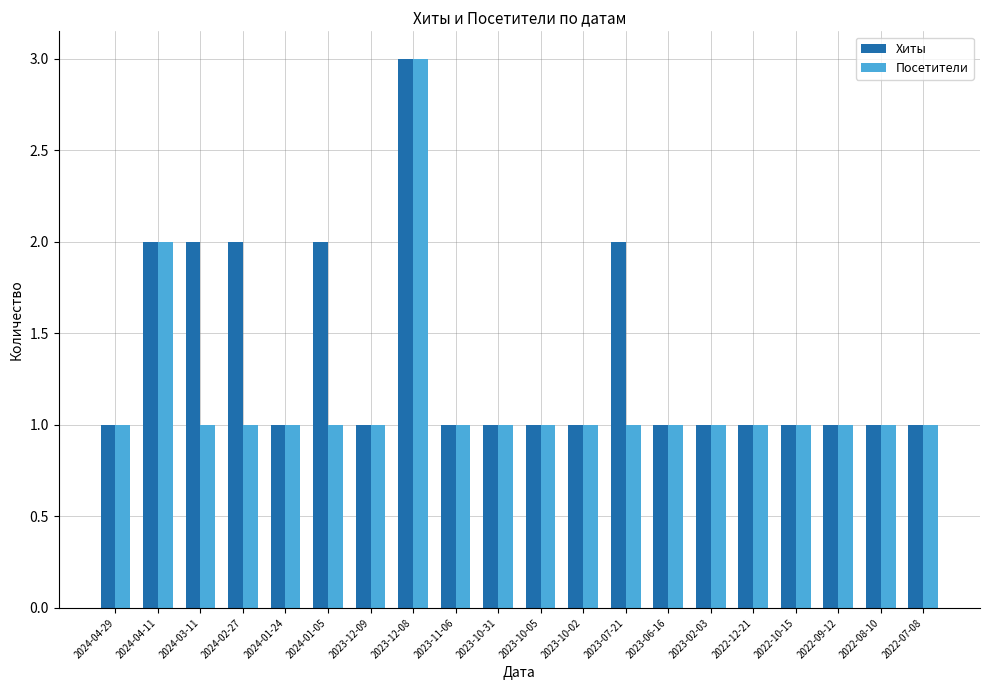

What is the sum of all Хиты values?

27